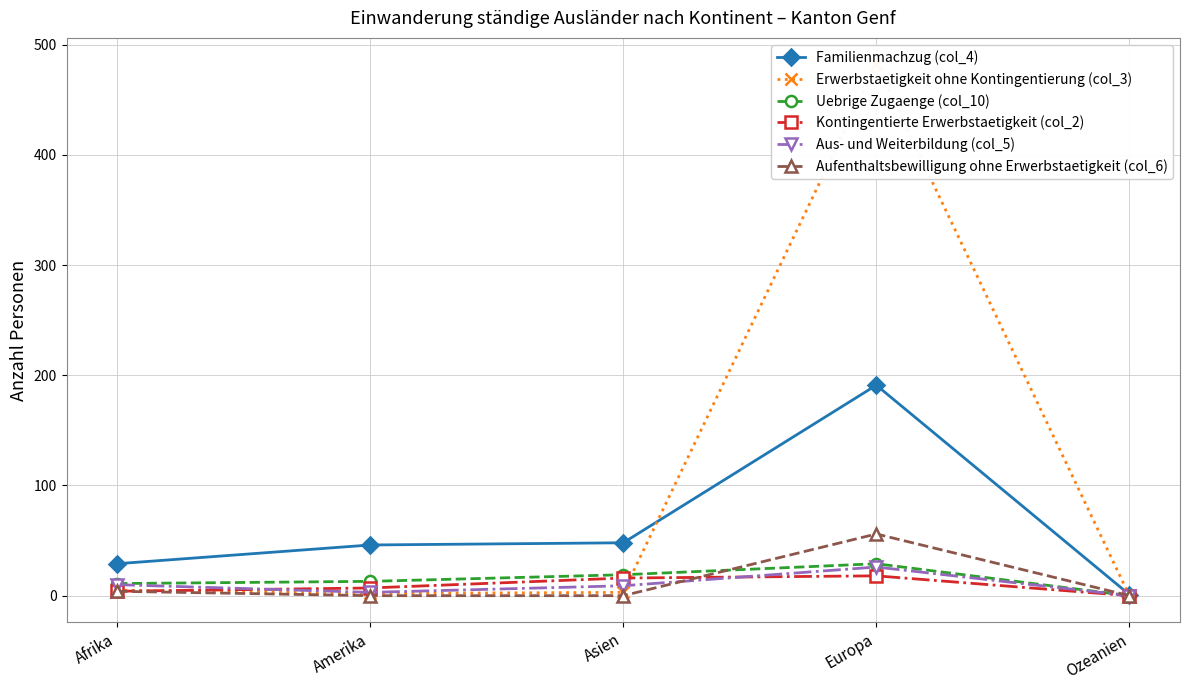

True or false: Familienmachzug (col_4) and Aufenthaltsbewilligung ohne Erwerbstaetigkeit (col_6) intersect in this chart.

False